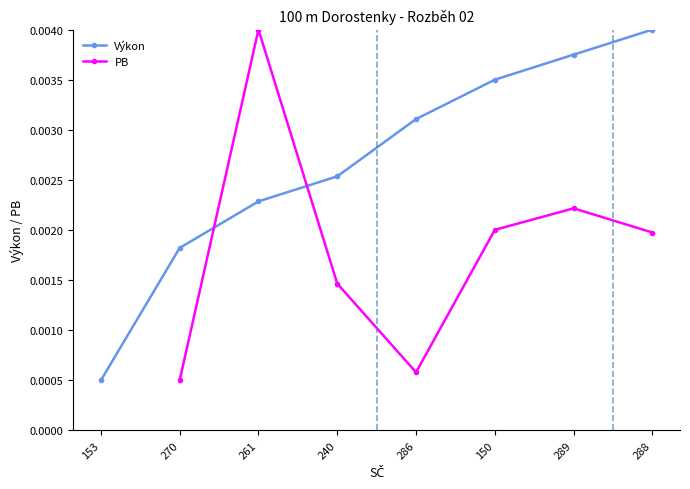

Between 261 and 150, which is larger?

150